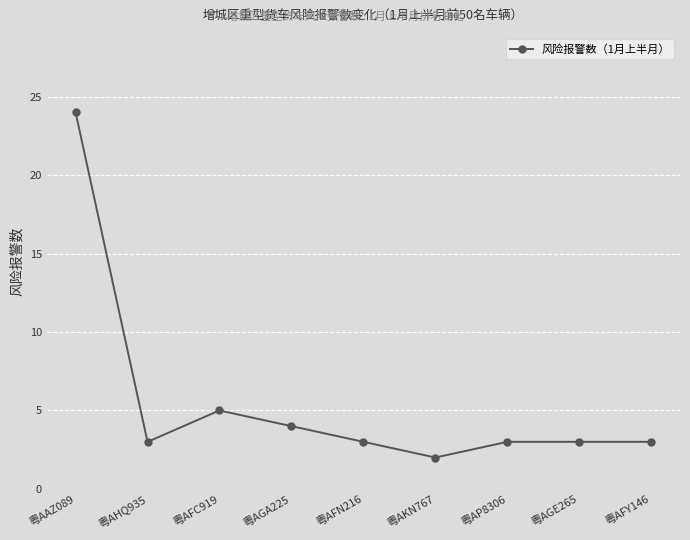

What is the label of the 5th point from the left?

粤AFN216